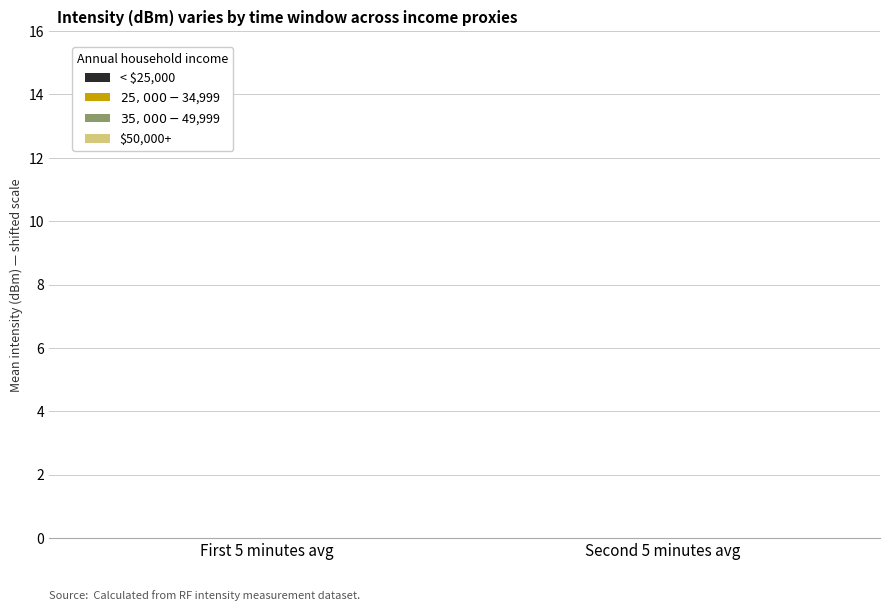

What is the maximum value for $35,000 - $49,999?

-7.5